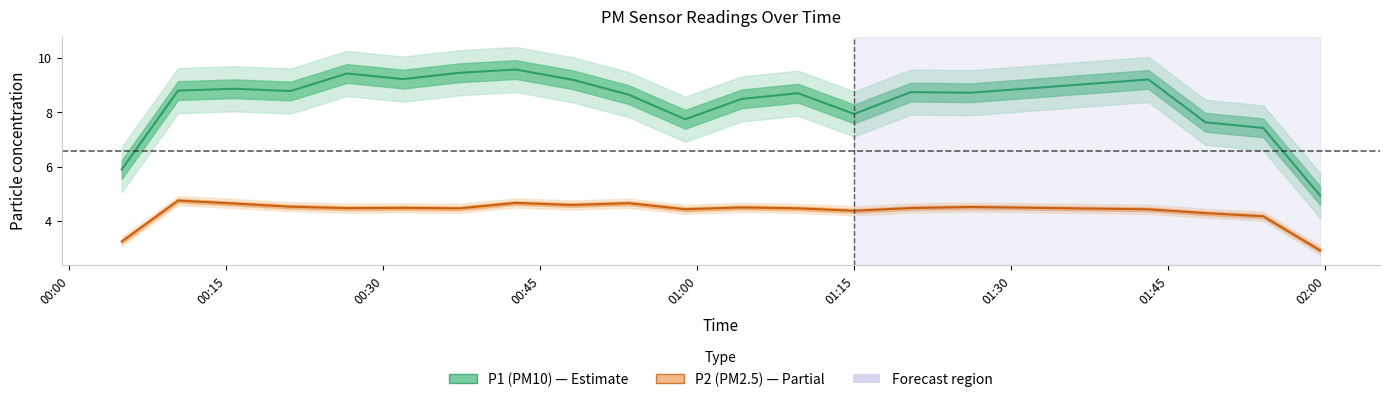

What is the difference between the second highest and minimum values in the P2 (PM2.5) series?

1.8